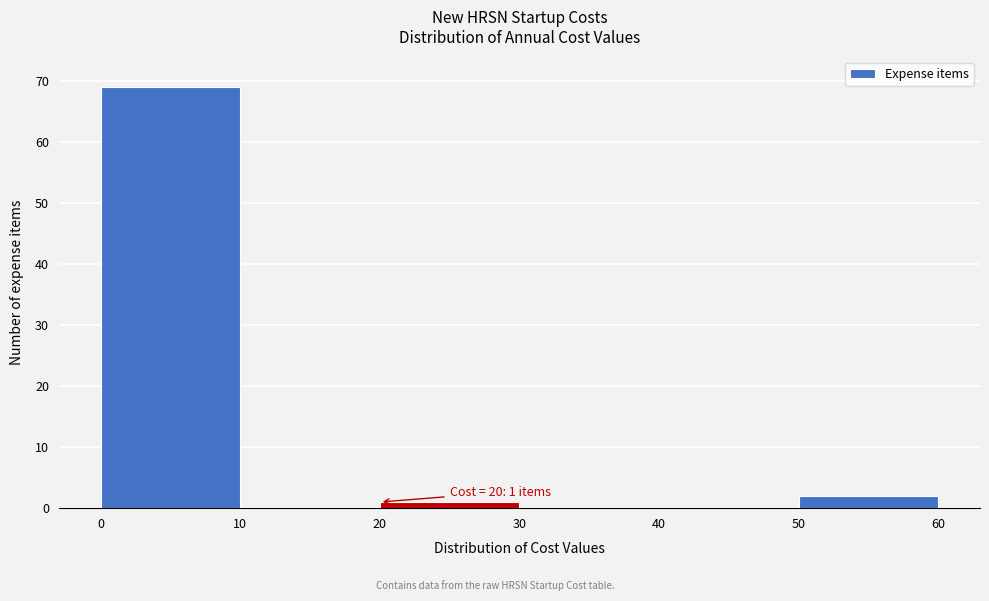

Over which range of the x-axis is the bar tallest?

0 to 10